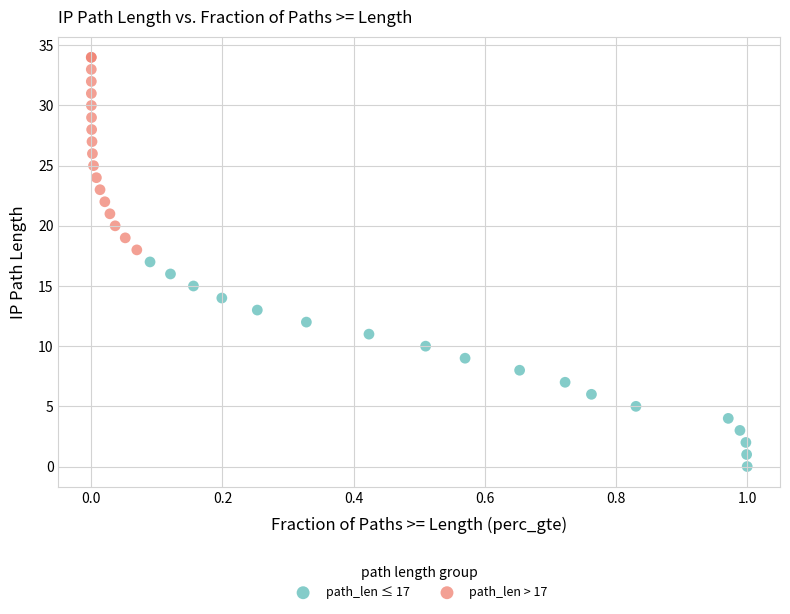

Which series reaches the maximum Y coordinate?

path_len > 17